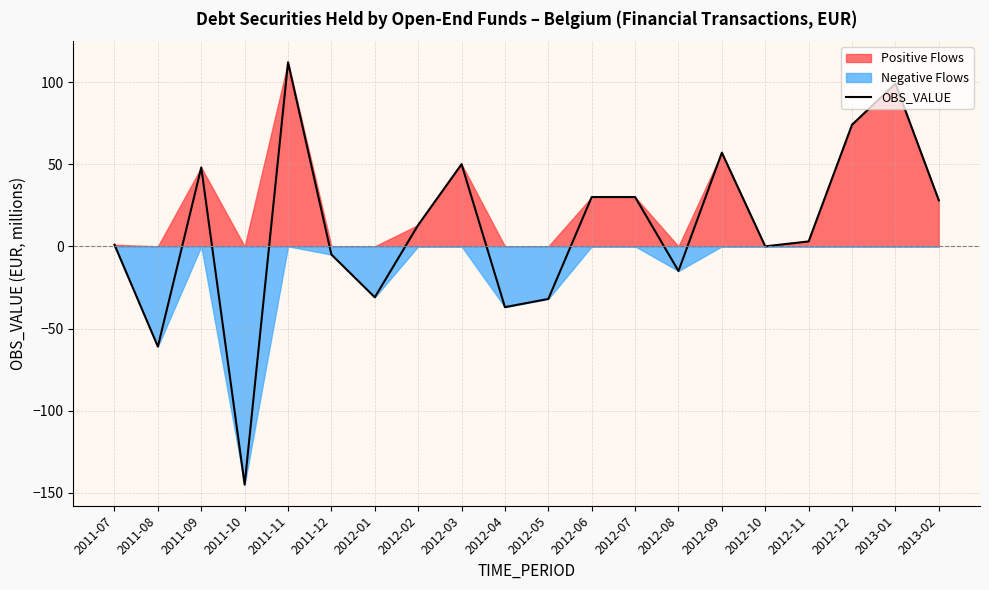

How many values are above zero?

12